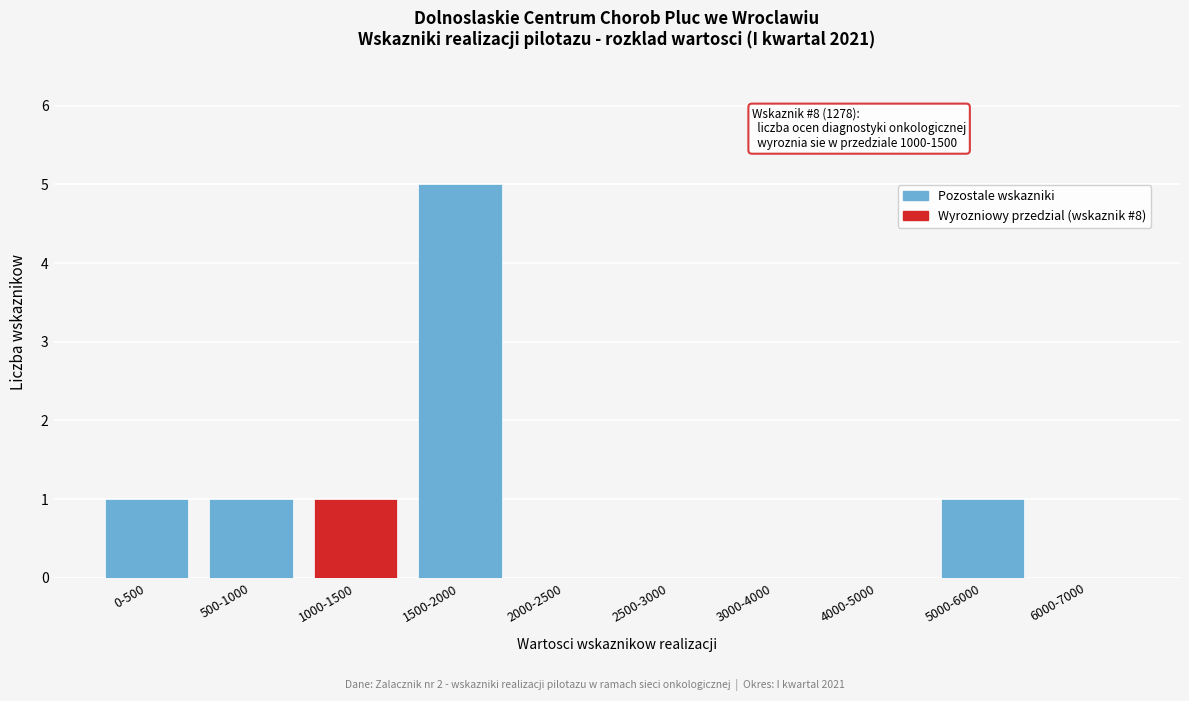

Reading left to right, what are all the values shown in this chart?

0-500=1	500-1000=1	1000-1500=1	1500-2000=5	2000-2500=0	2500-3000=0	3000-4000=0	4000-5000=0	5000-6000=1	6000-7000=0